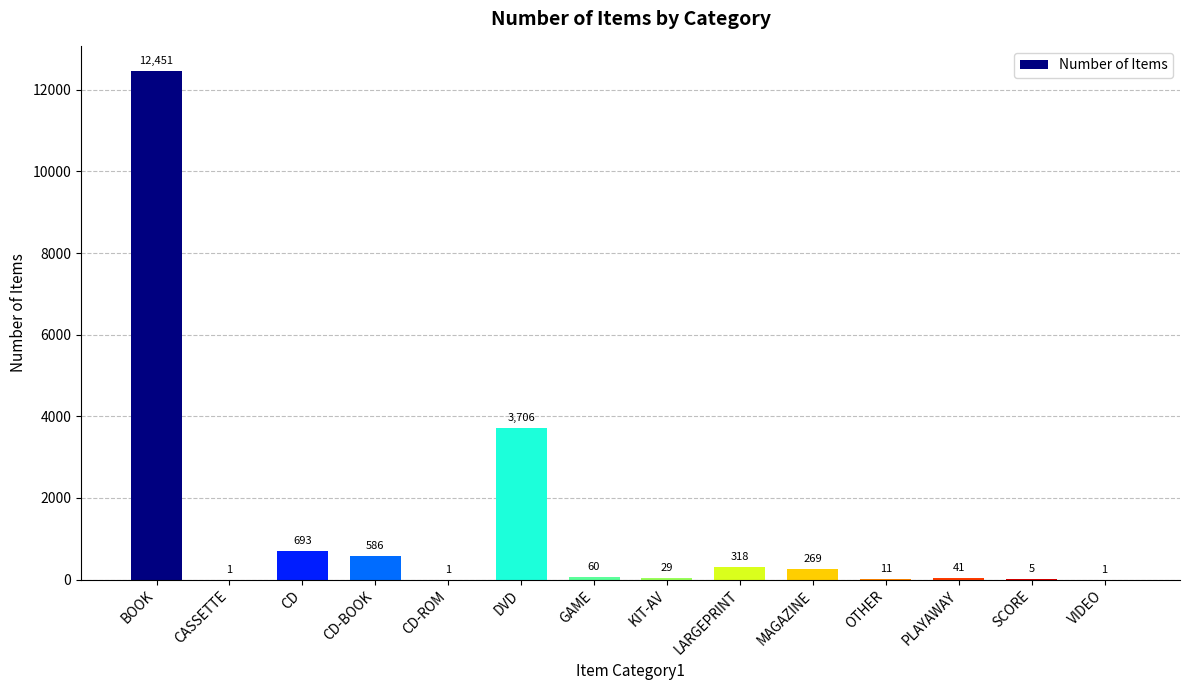

What is the sum of the values at BOOK and LARGEPRINT?

12769